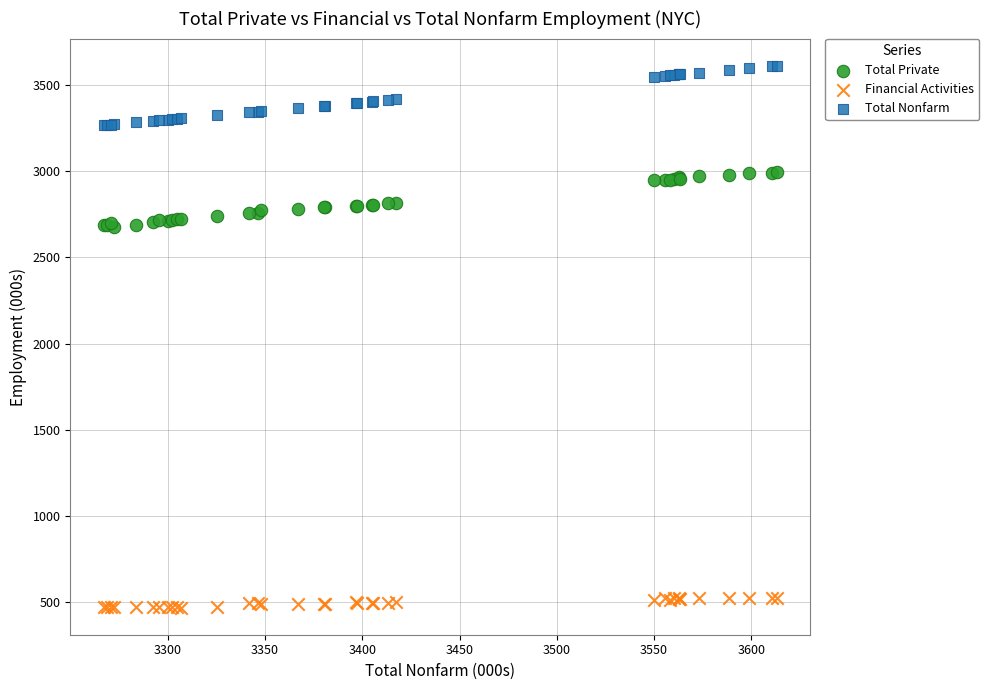

What are all the series names shown in the legend?

Total Private, Financial Activities, Total Nonfarm